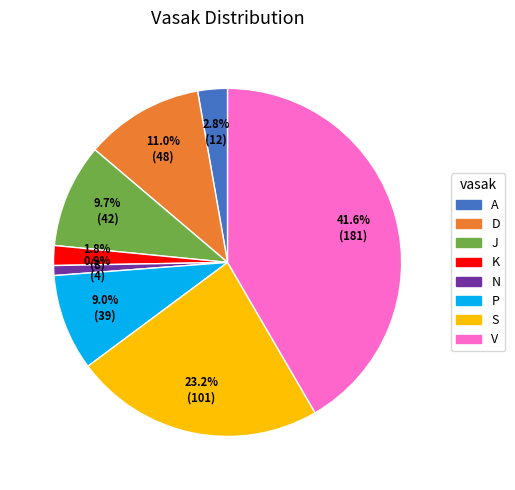

How many segments does this pie chart have?

8